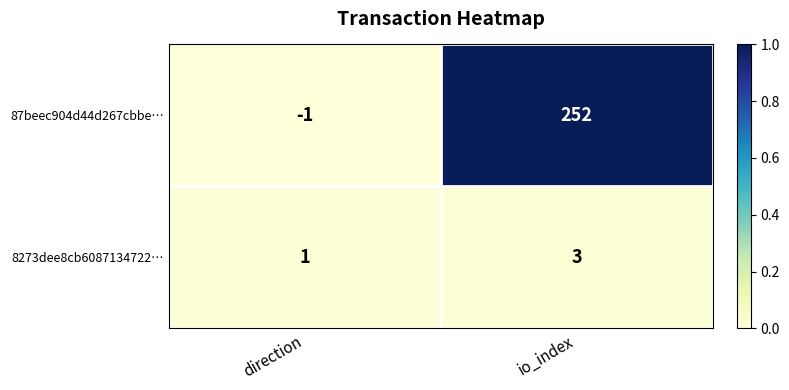

True or false: 8273dee8cb6087134722… has a value of 1 at direction.

True